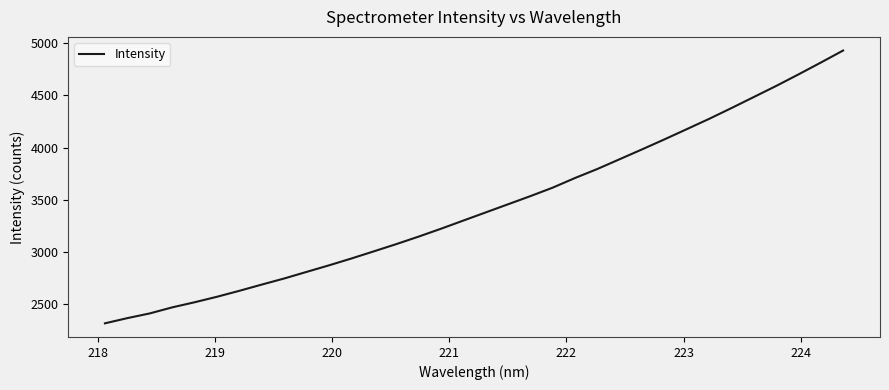

What is the minimum value shown in the chart?

2311.8